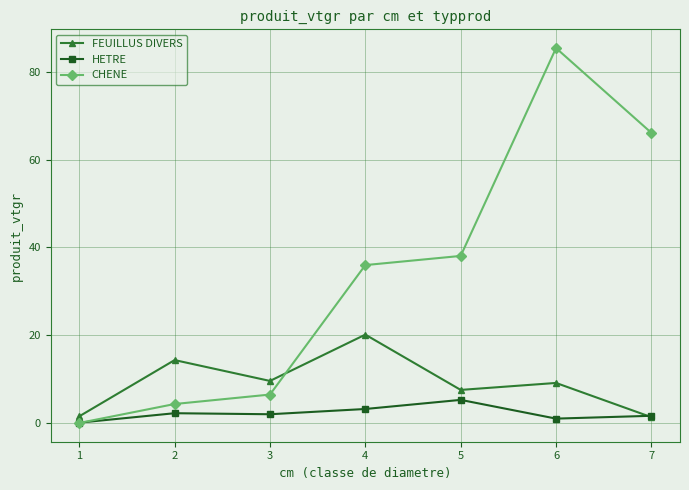

At which category is the sum across all series the highest?

6